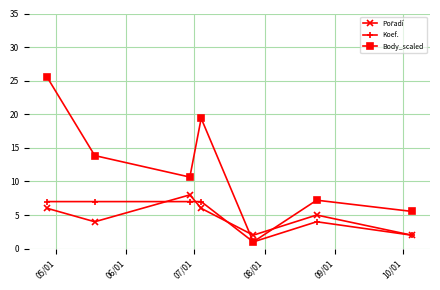

Which series has the widest spread of values?

Body_scaled